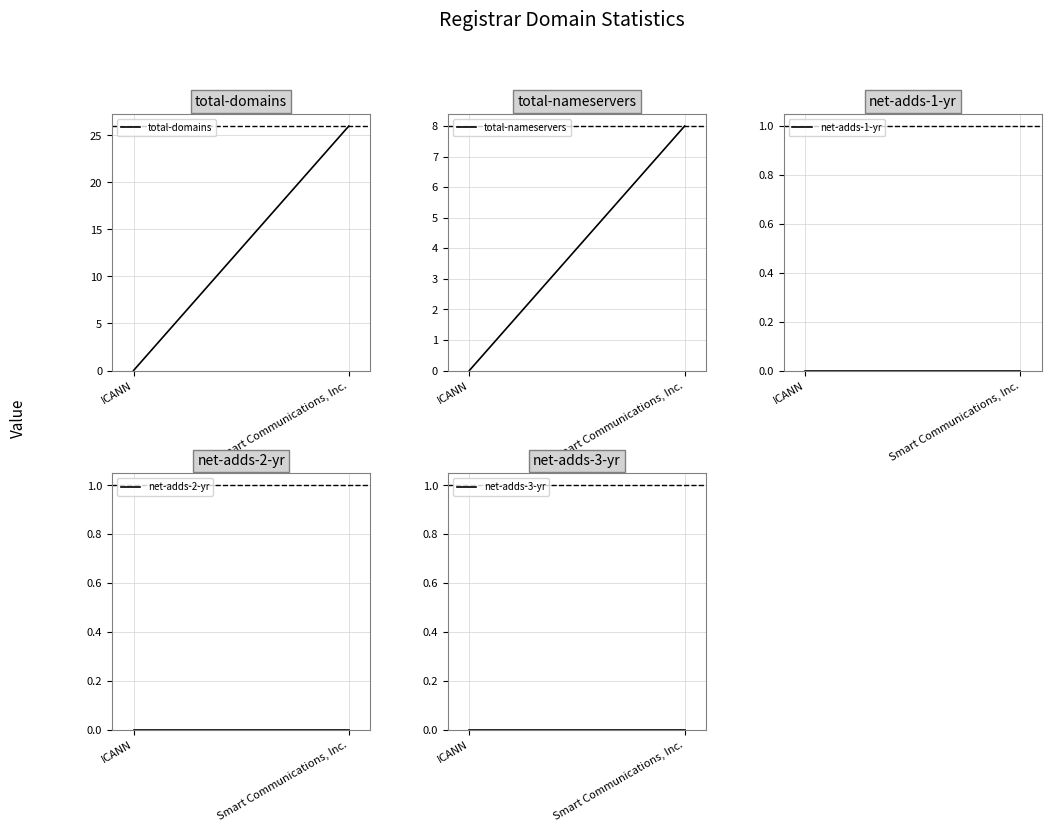

Is this an area chart (filled region under the line)?

No